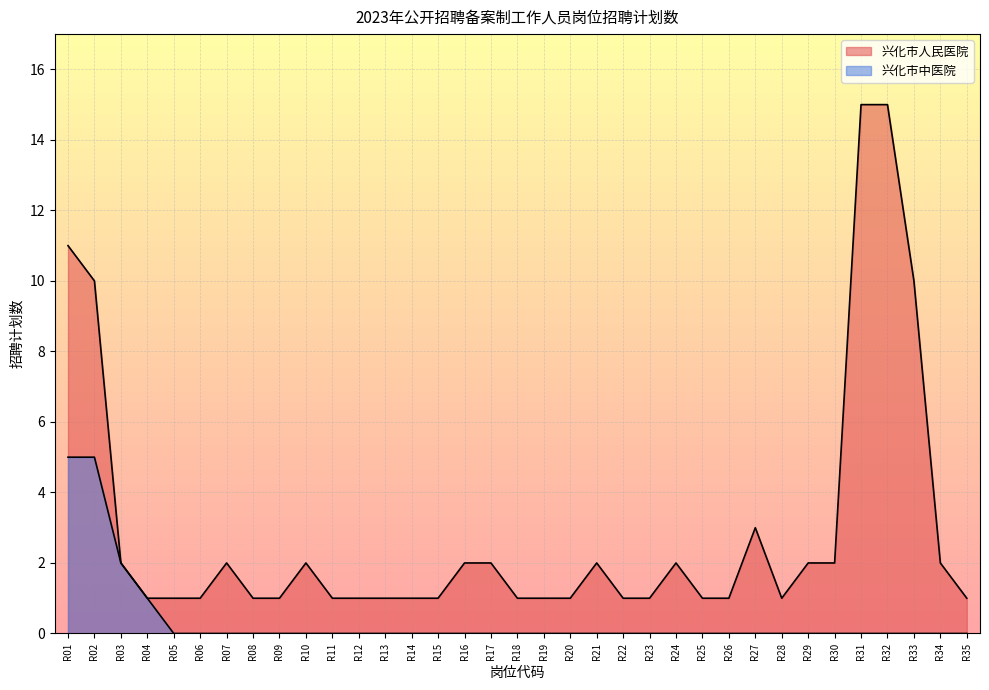

Rank the series by their maximum value, from highest to lowest.

兴化市人民医院, 兴化市中医院